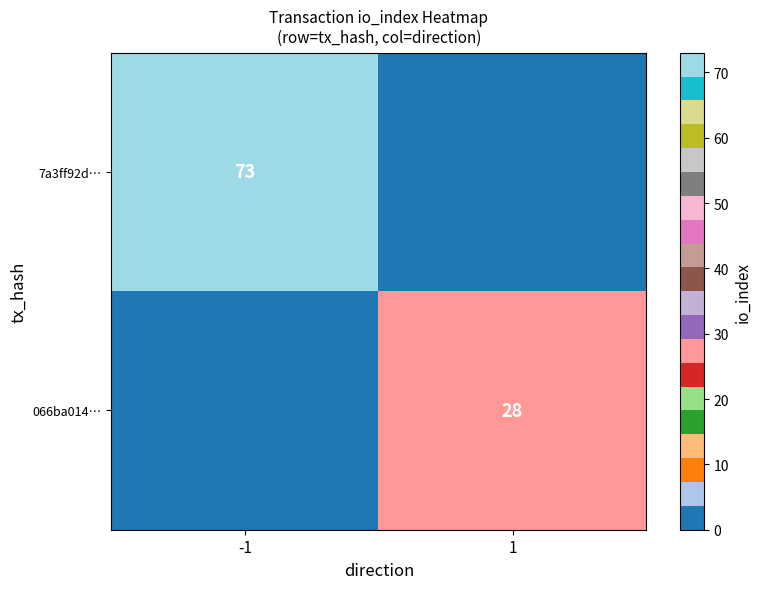

Is it true that 066ba014… equals 13 at 1?

False